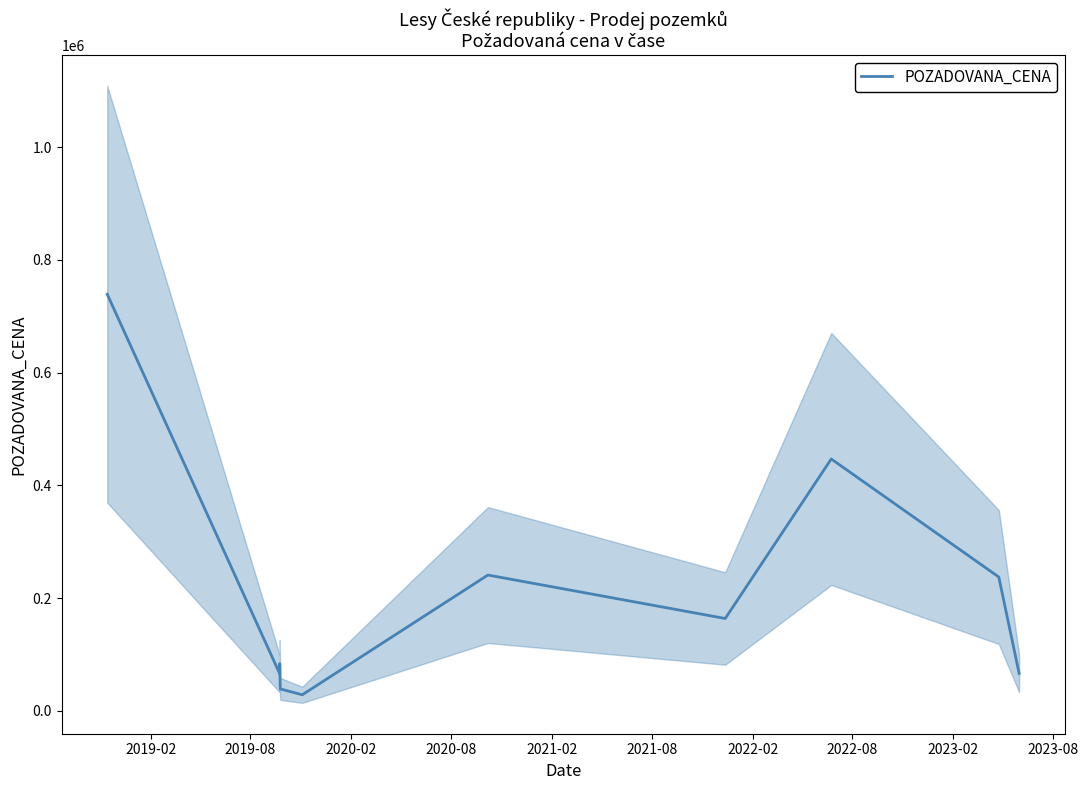

Reading left to right, transcribe all the data shown in this chart.

739250	65970	83980	39060	28644	241108	164000	447000	237600	66600